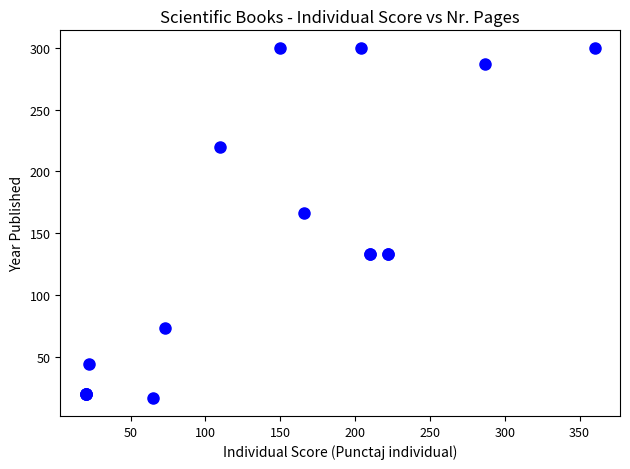

What Y value in the scatter plot is closest to 158?

166.0